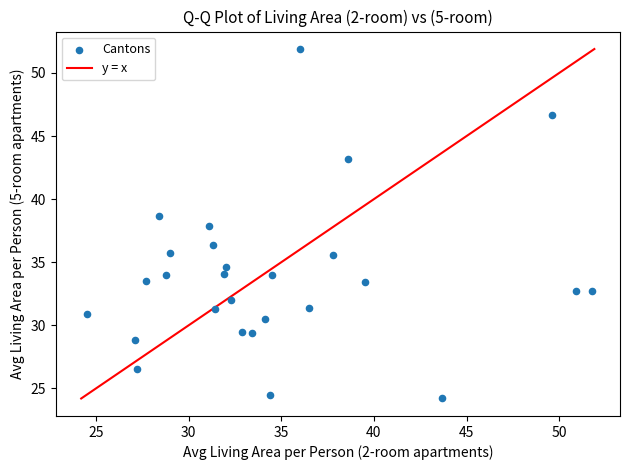

What is the range of Y values (max minus min)?

27.7